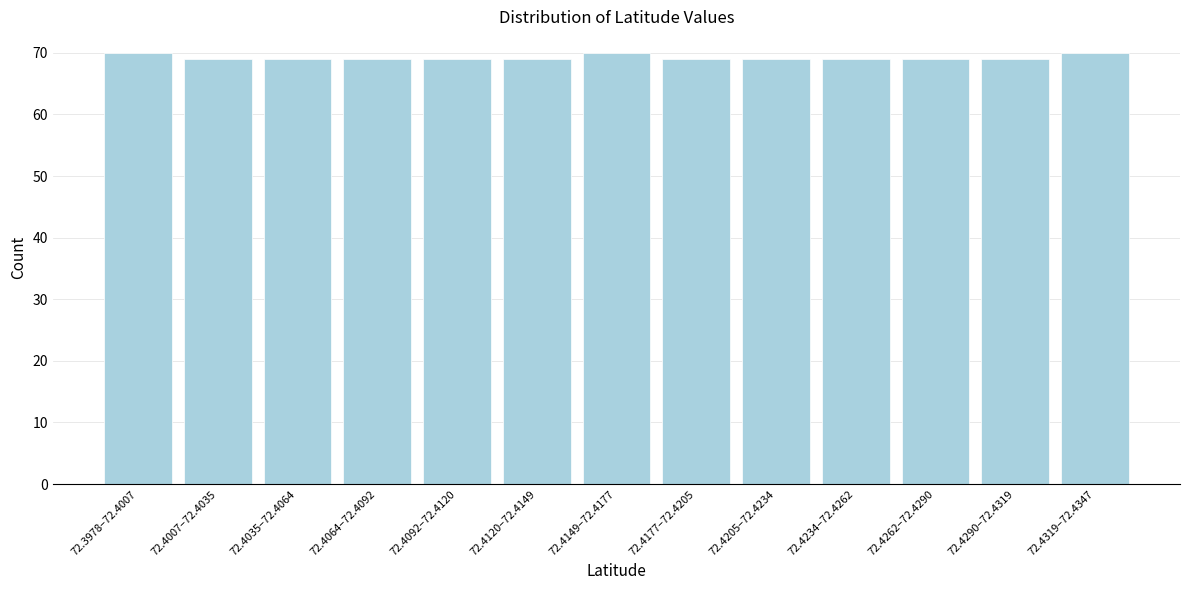

Reading left to right, what are all the values shown in this chart?

72.3978–72.4007=70	72.4007–72.4035=69	72.4035–72.4064=69	72.4064–72.4092=69	72.4092–72.4120=69	72.4120–72.4149=69	72.4149–72.4177=70	72.4177–72.4205=69	72.4205–72.4234=69	72.4234–72.4262=69	72.4262–72.4290=69	72.4290–72.4319=69	72.4319–72.4347=70